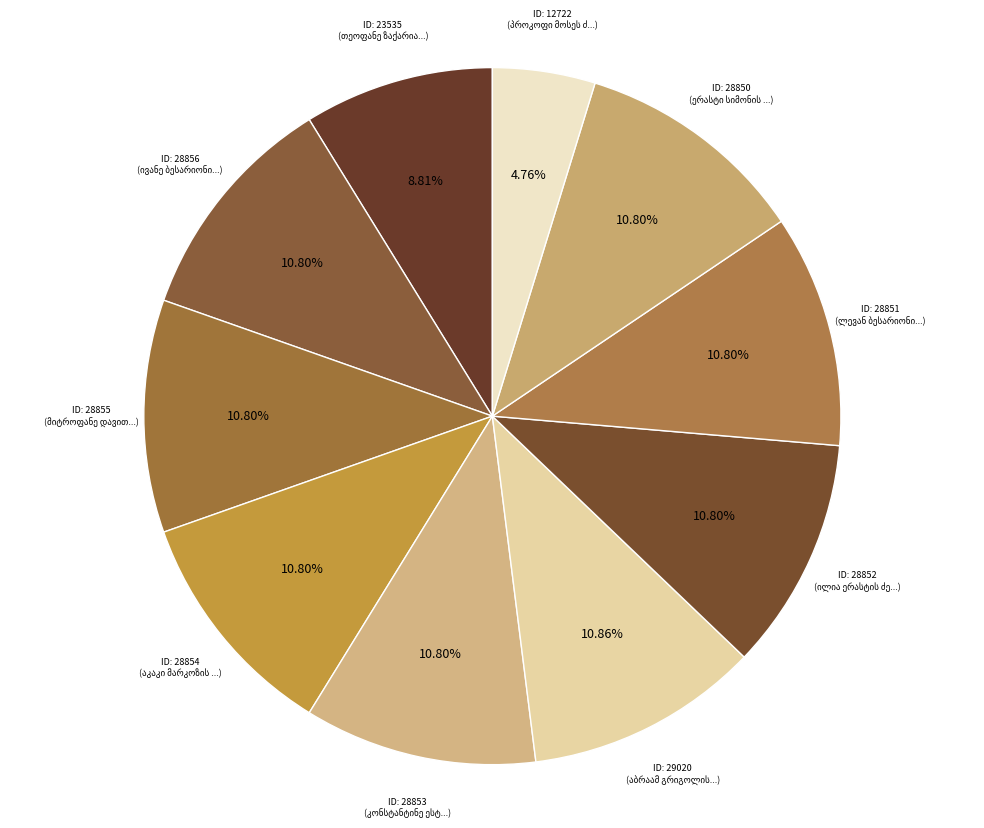

How many segments does this pie chart have?

10